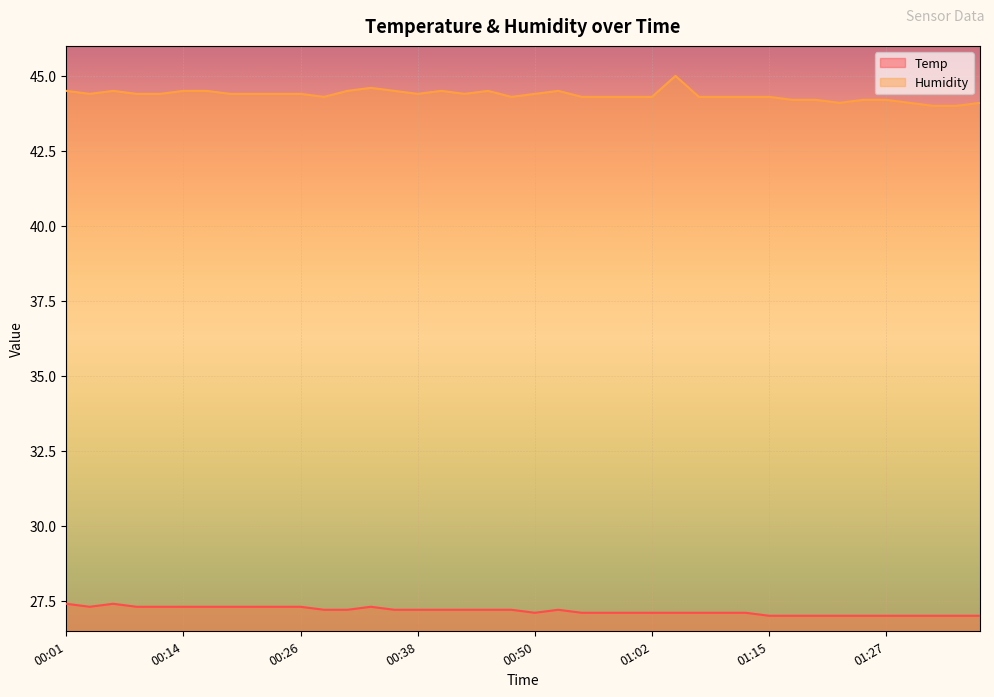

Which series has the largest total across all categories?

Humidity